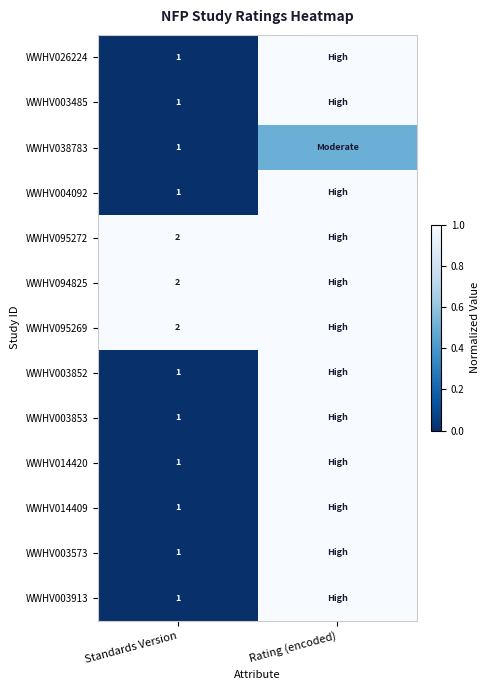

Which has a higher value, Rating (encoded) or Standards Version?

Rating (encoded)